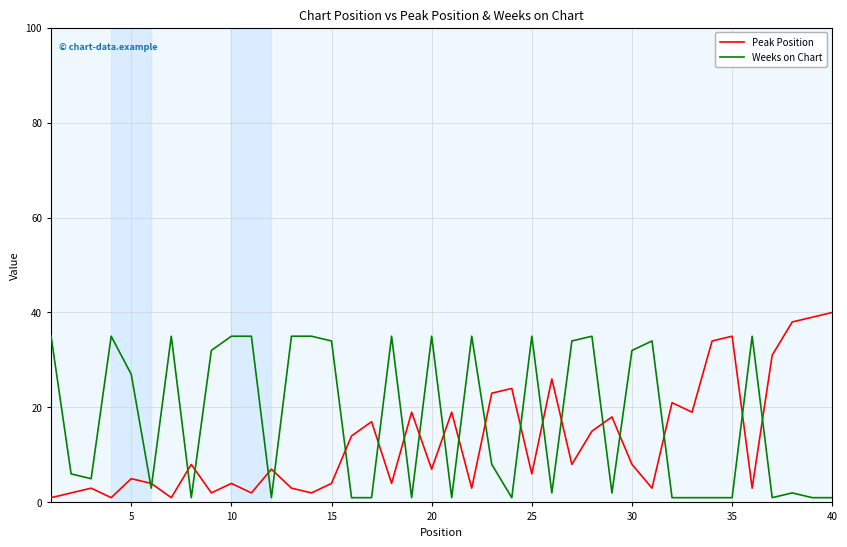

Which series has the largest total across all categories?

Weeks on Chart